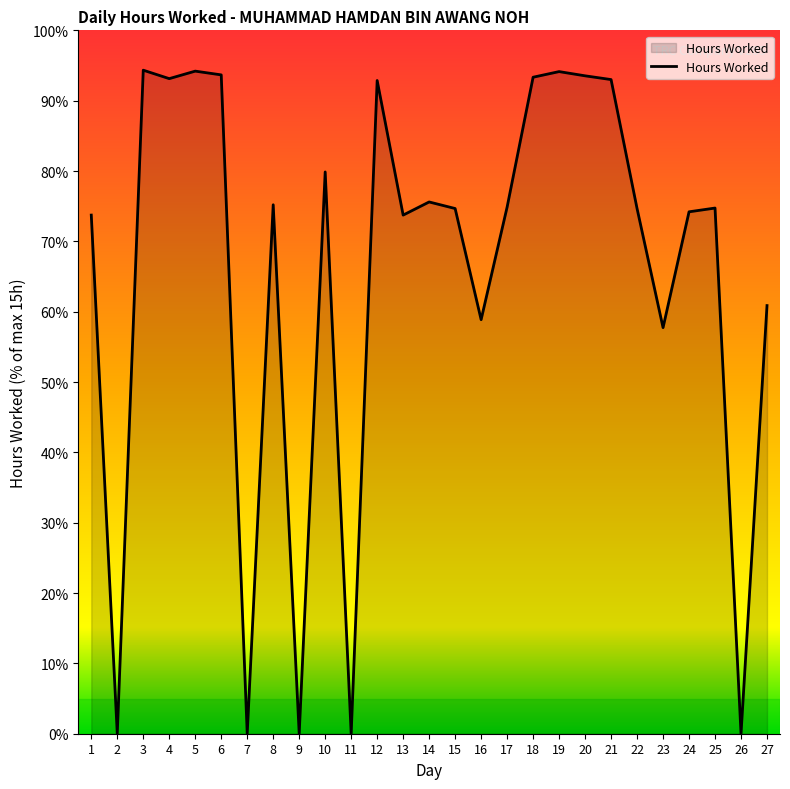

What is the average value?

65.6